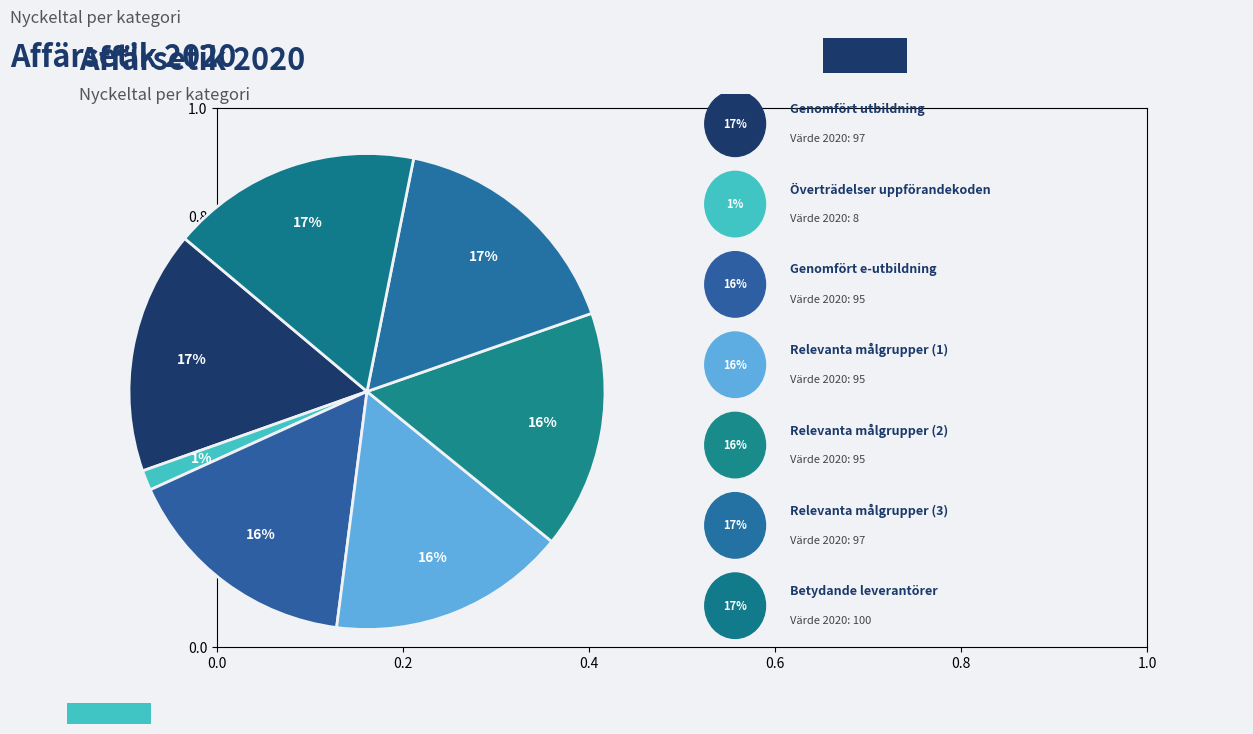

How many segments does this pie chart have?

7